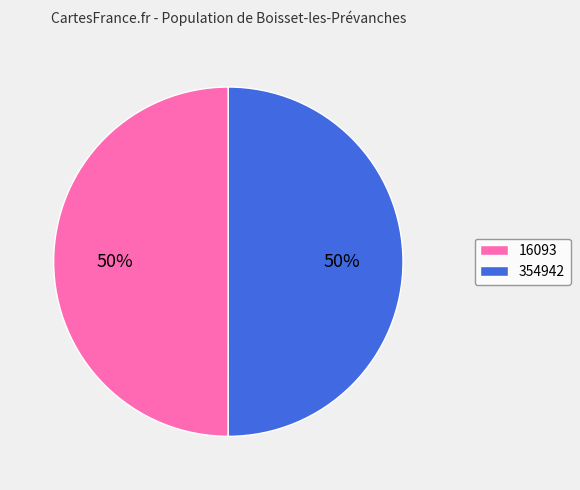

Is the sum of 354942 and 16093 greater than half?

Yes